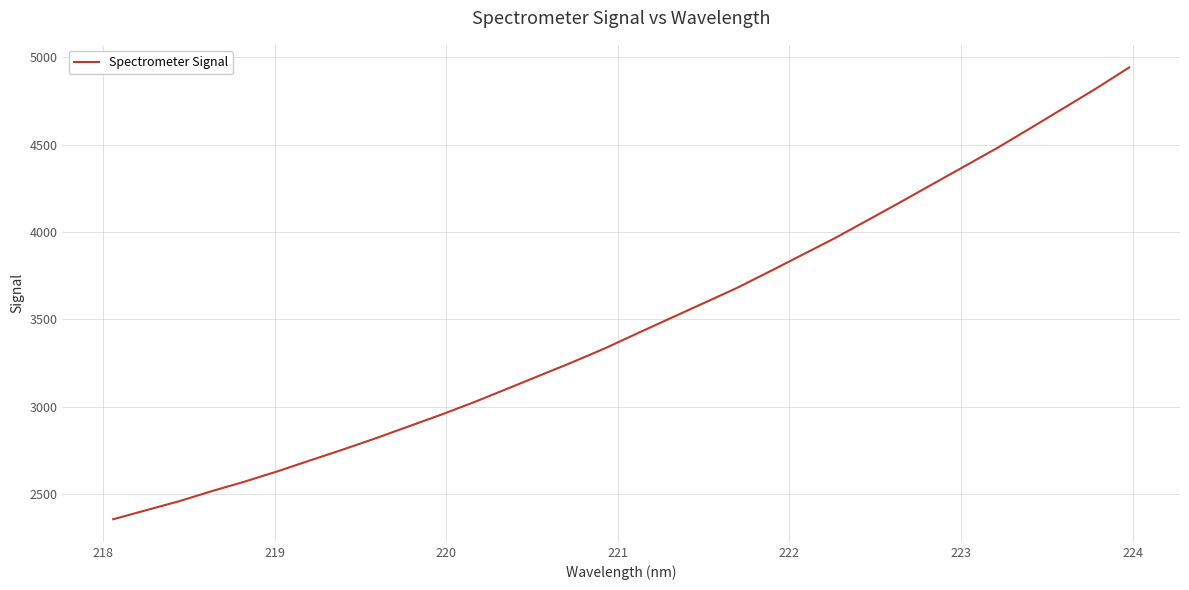

What is the maximum value shown in the chart?

4940.6